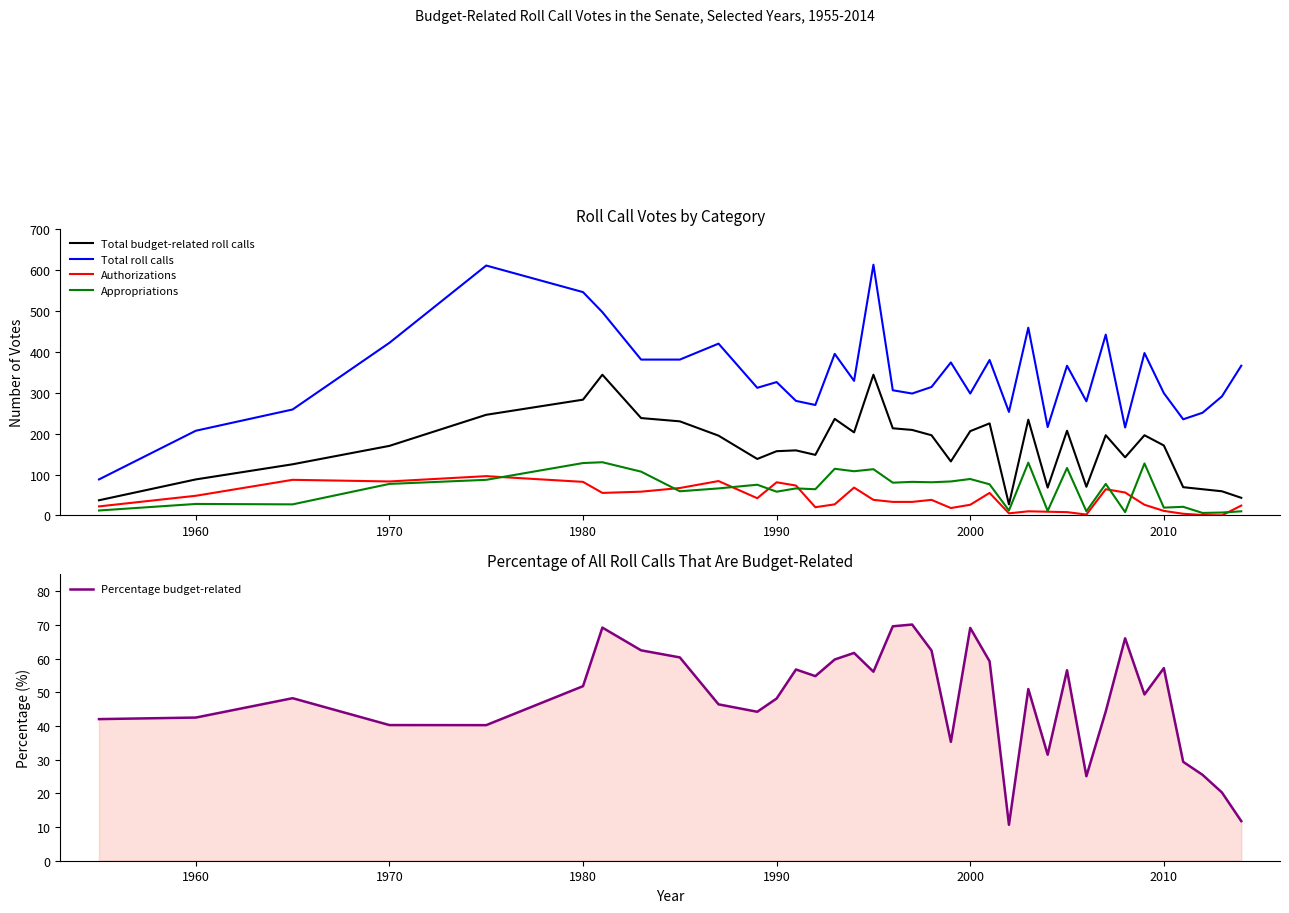

True or false: Authorizations and Total budget-related roll calls cross at least once.

False